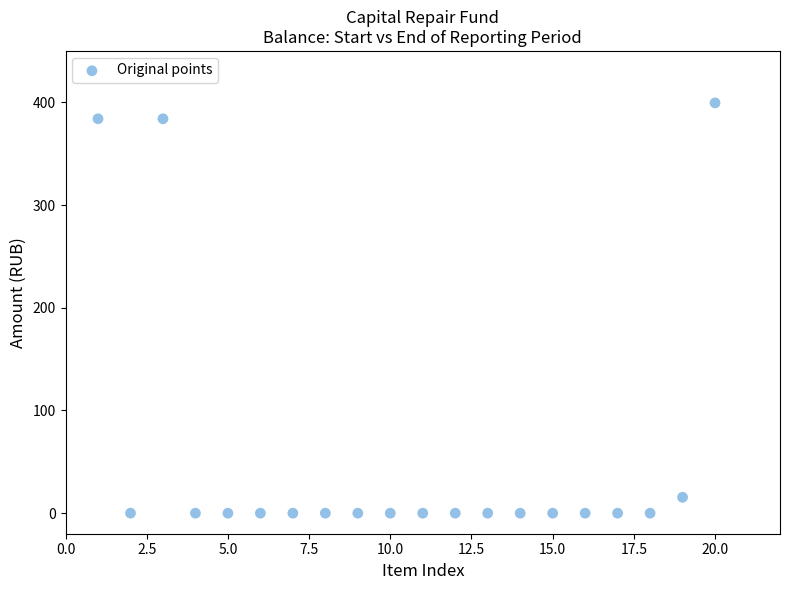

What is the range of X values (max minus min)?

19.0